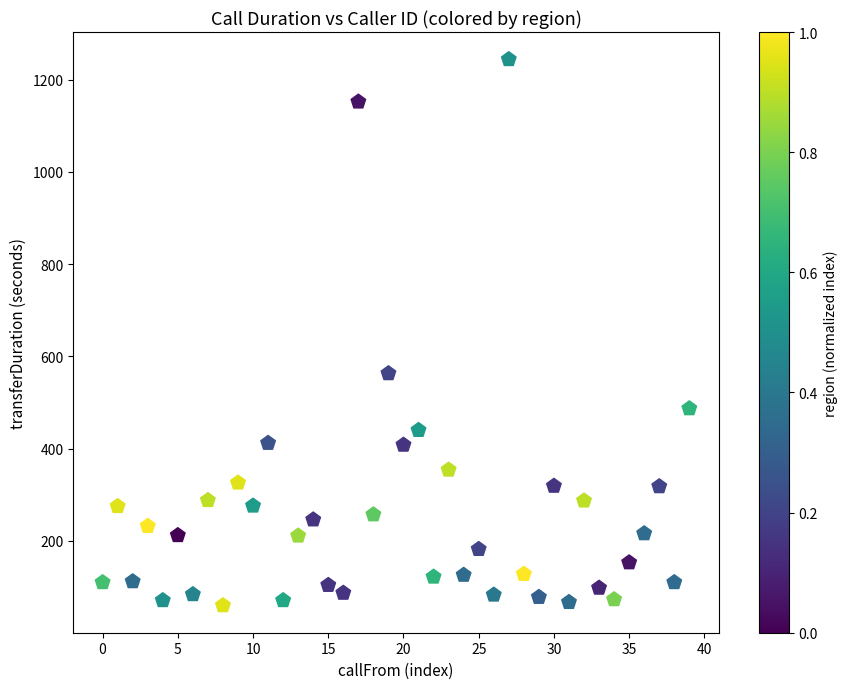

What is the range of Y values (max minus min)?

1184